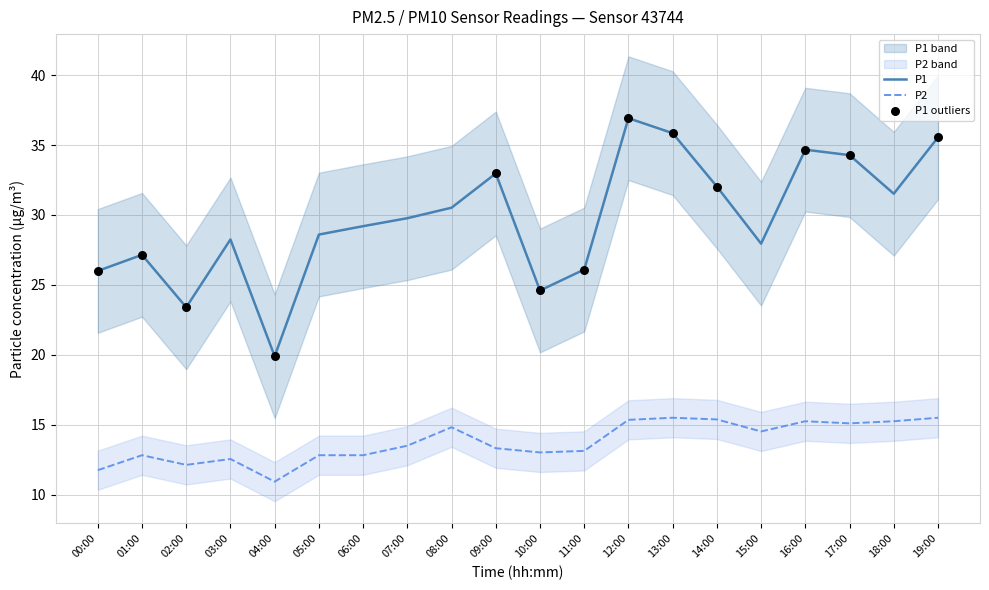

Which series has the largest Y range (max minus min)?

P1